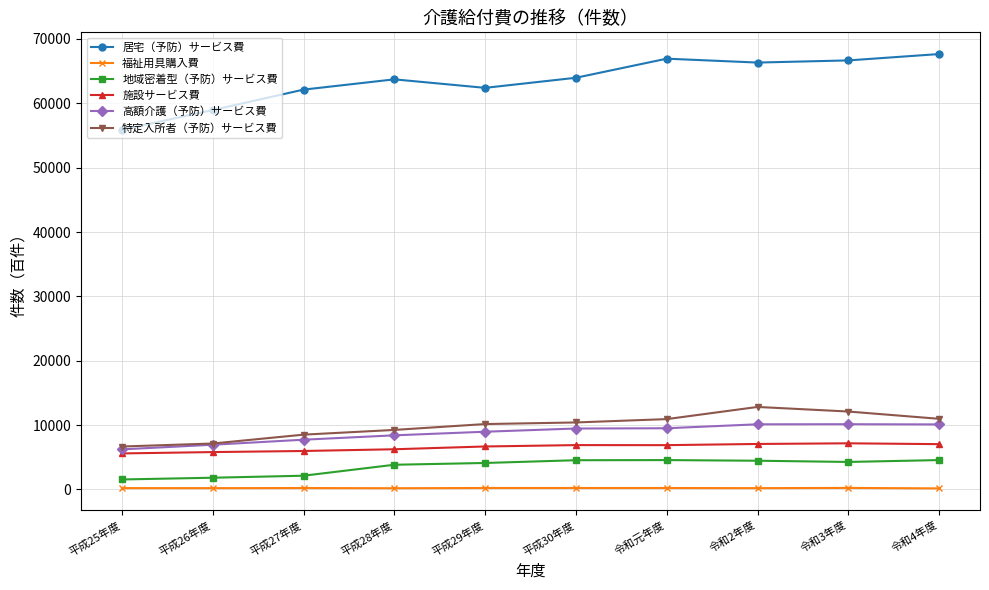

True or false: 高額介護（予防）サービス費 has more than 0 interior local peaks.

True